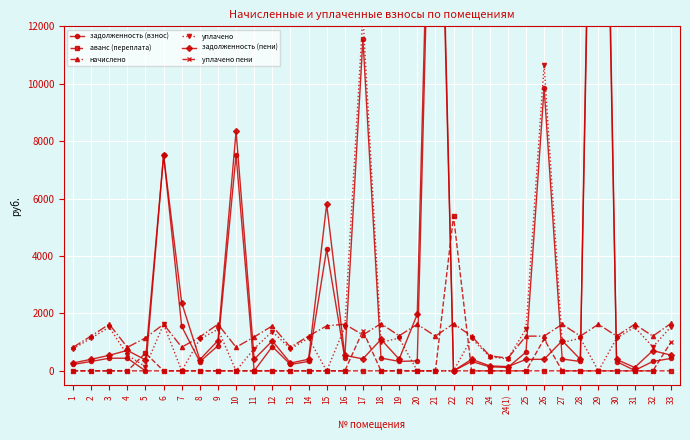

What is the label of the 8th point from the left?

8